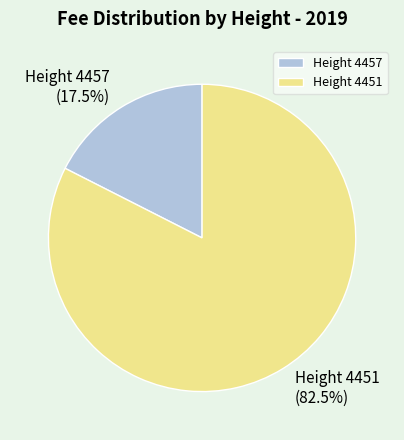

How many segments does this pie chart have?

2